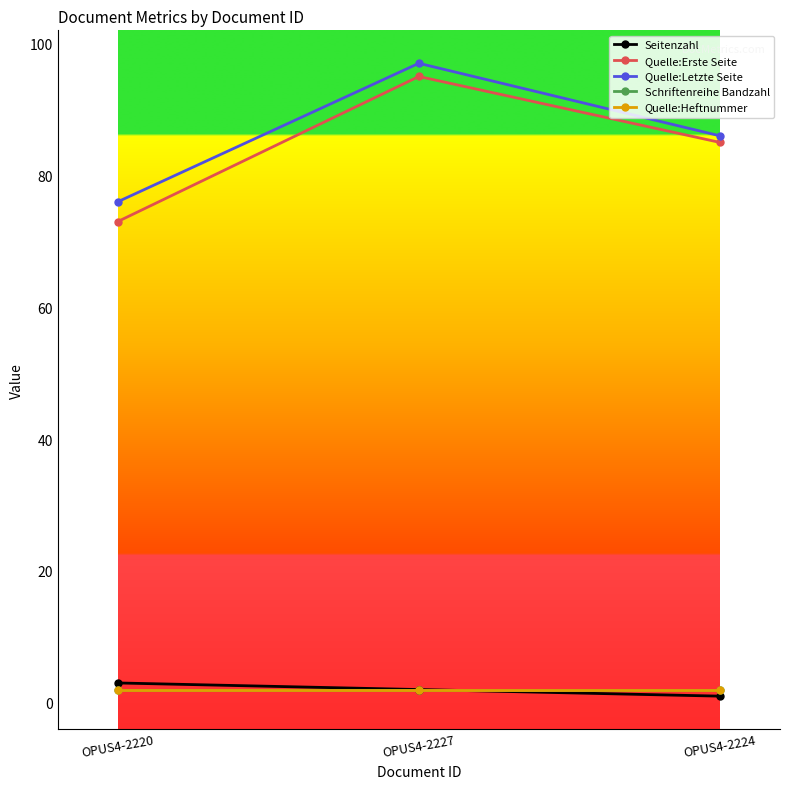

What position from the left is OPUS4-2220?

1